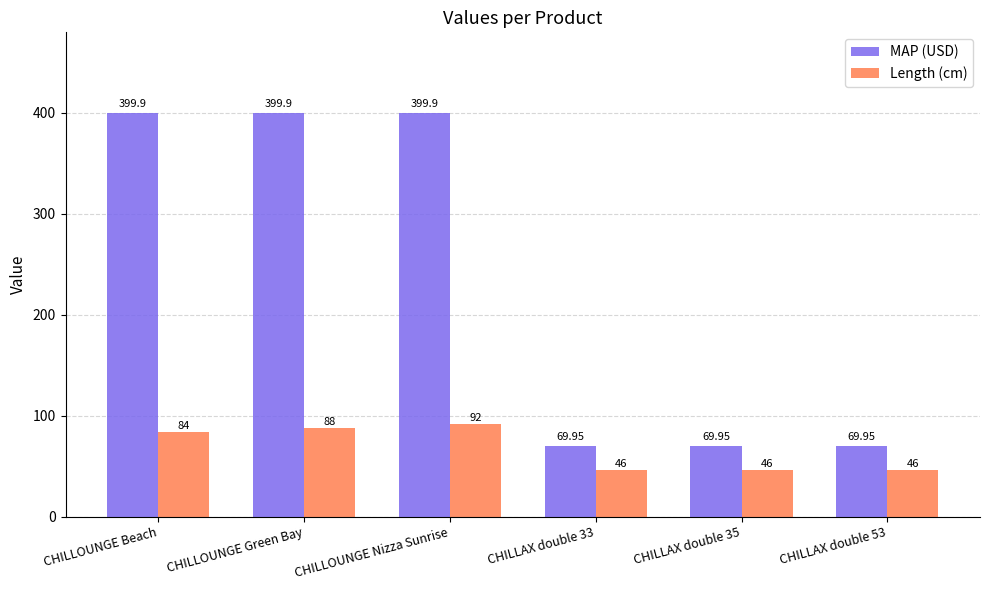

Is it true that MAP (USD) equals 399.9 at CHILLOUNGE Beach?

True